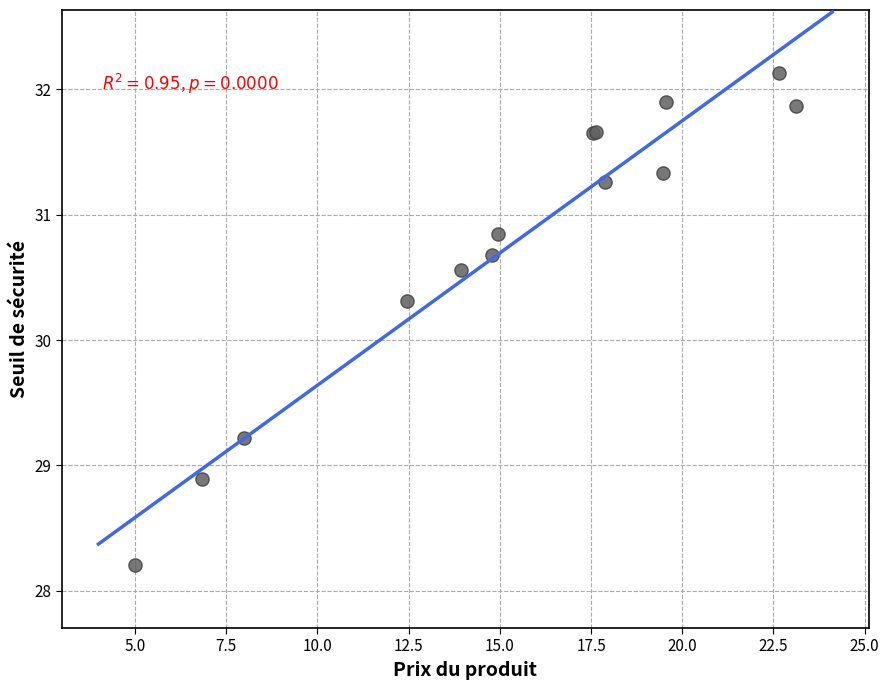

What Y value in the scatter plot is closest to 30?

30.3